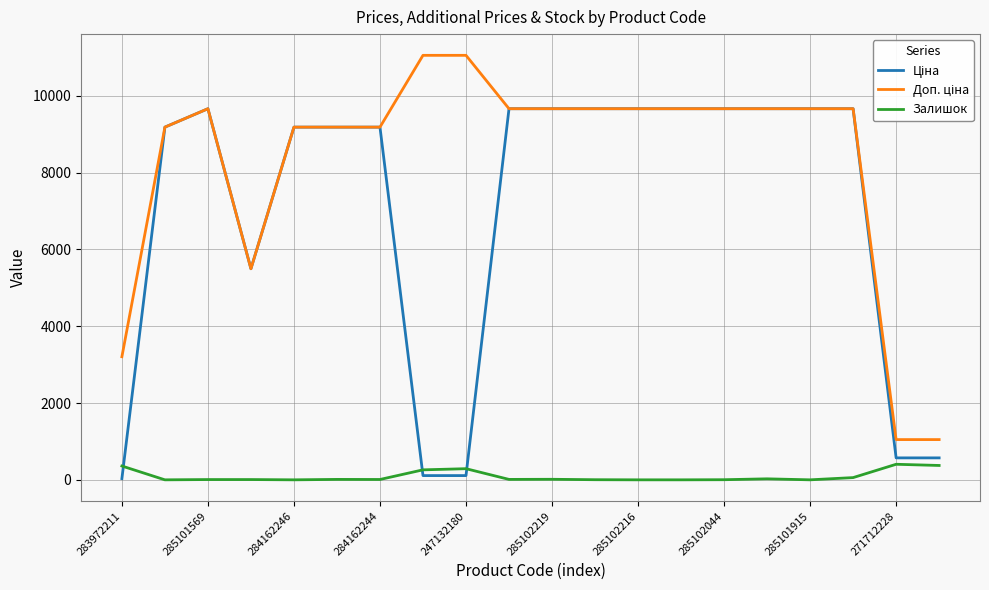

What is the highest value of the Залишок series?

405.0